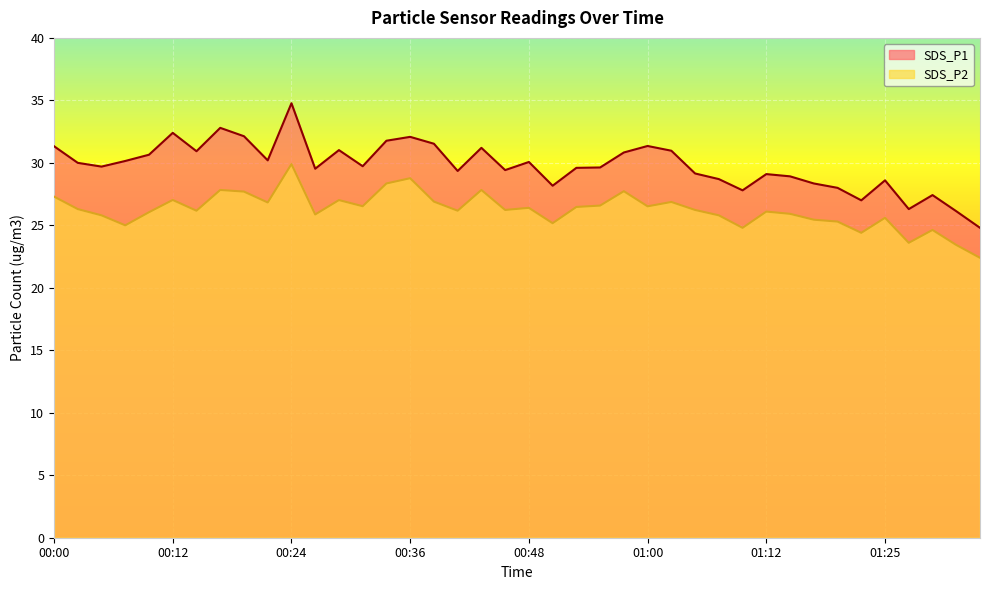

What are all the series names shown in the legend?

SDS_P1, SDS_P2